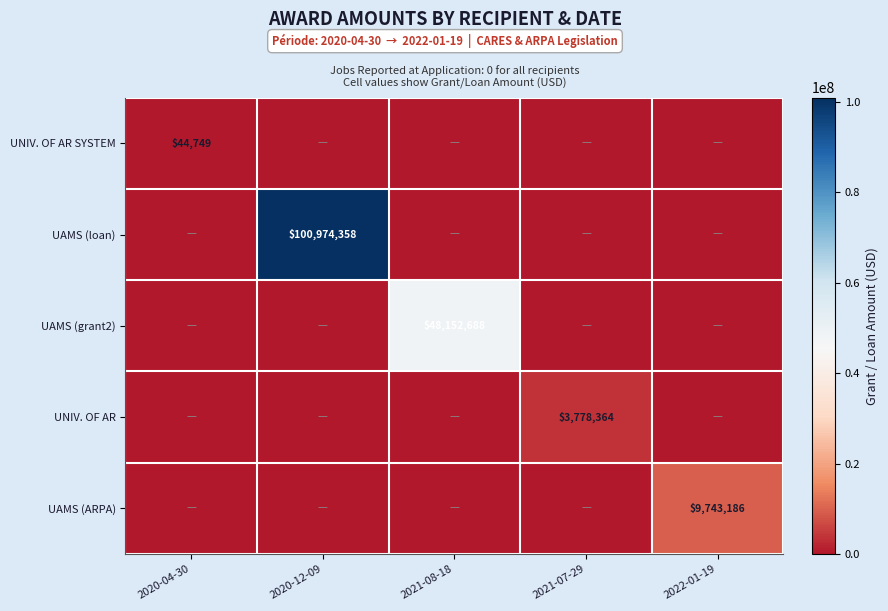

The UNIV. OF AR SYSTEM series shows 19653 at 2020-04-30. True or false?

False